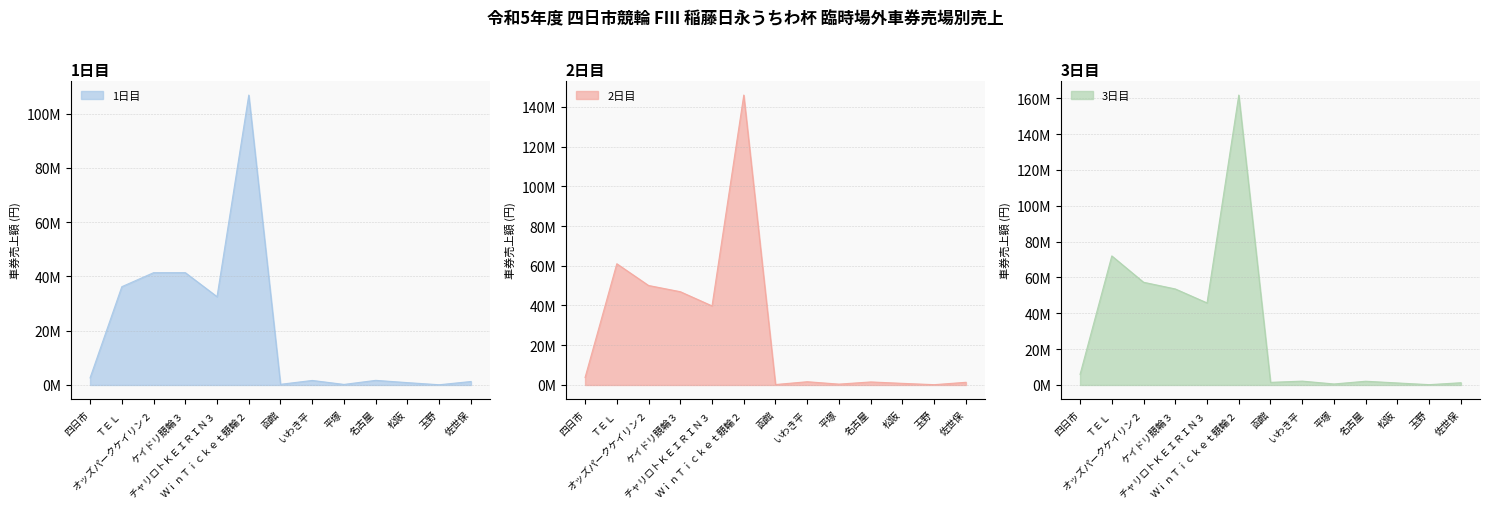

Read the 3日目 value at オッズパークケイリン２, to the nearest 50.

57344700